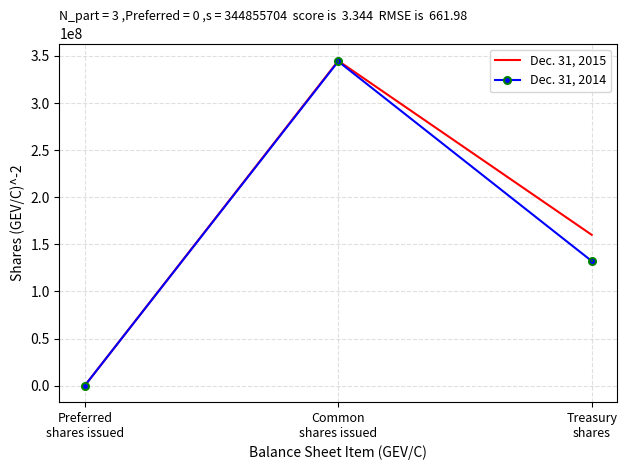

Reading left to right, extract all data points from this chart.

Dec. 31, 2015: 0	344855704	160121966
Dec. 31, 2014: 0	344174653	132297840